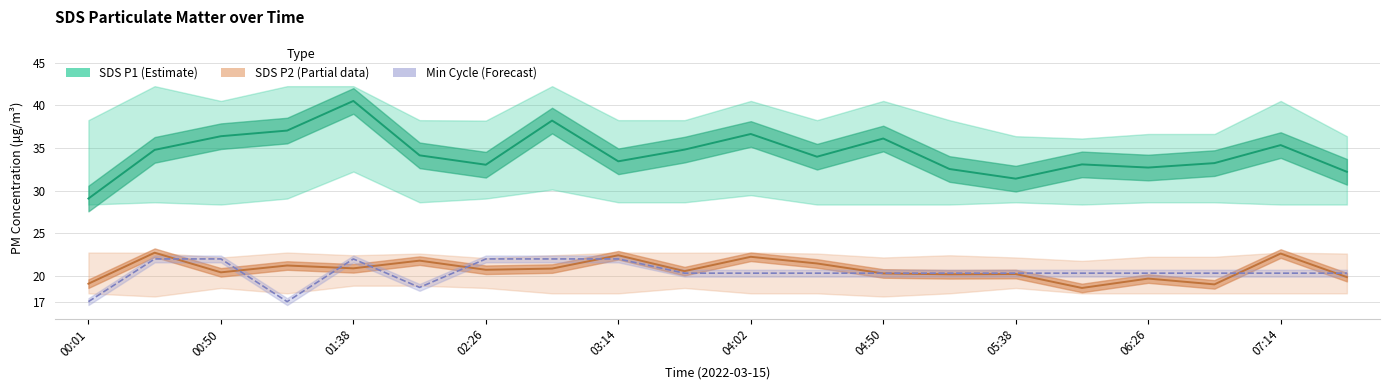

What is the difference between the second highest and second lowest values in the SDS P1 (Estimate) series?

6.8